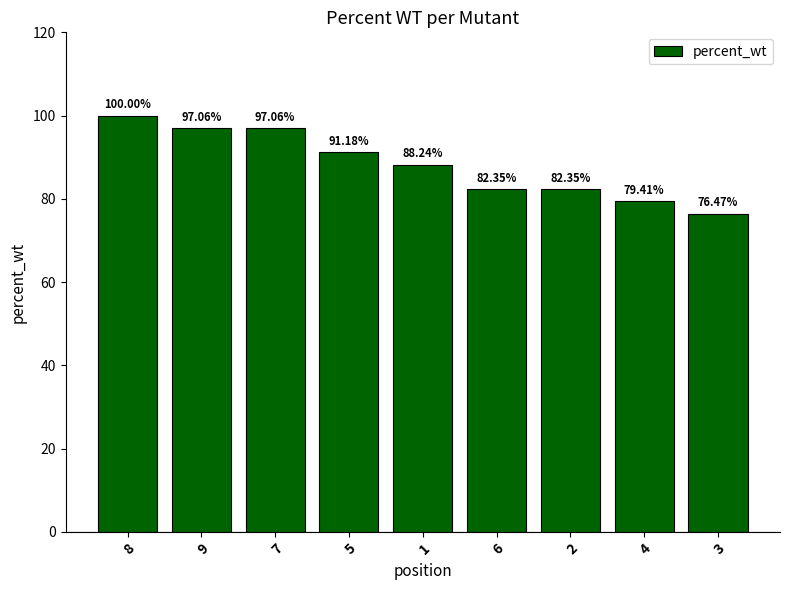

True or false: the data shows 91.2 at 5.

True